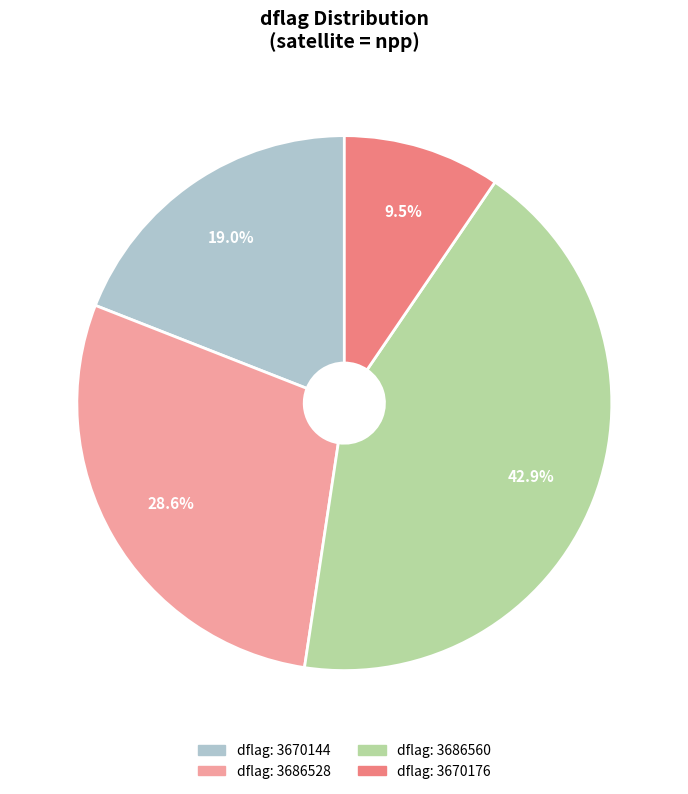

Is there a majority slice in this chart?

No